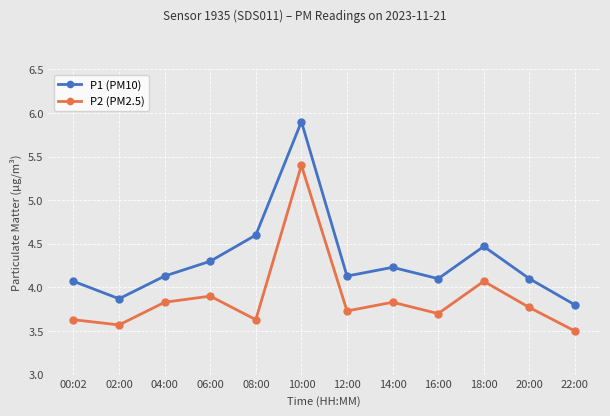

Is it true that P1 (PM10) equals 4.3 at 06:00?

True